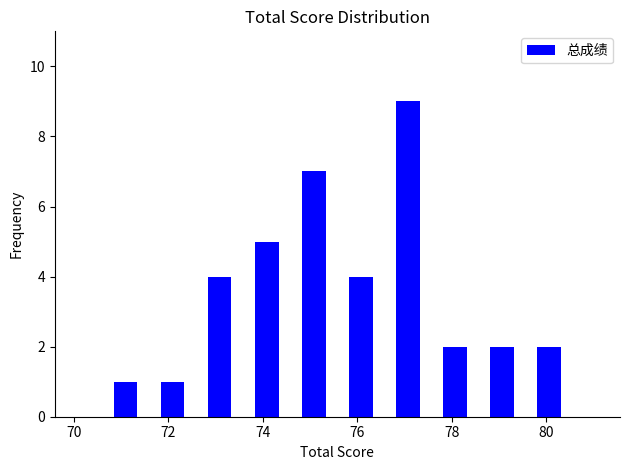

How tall is the bar that spans 70.6 to 71.6 on the x-axis? Neither the bar edges nor the heights are printed on the chart, so give them approximately, as read against the axes.

1